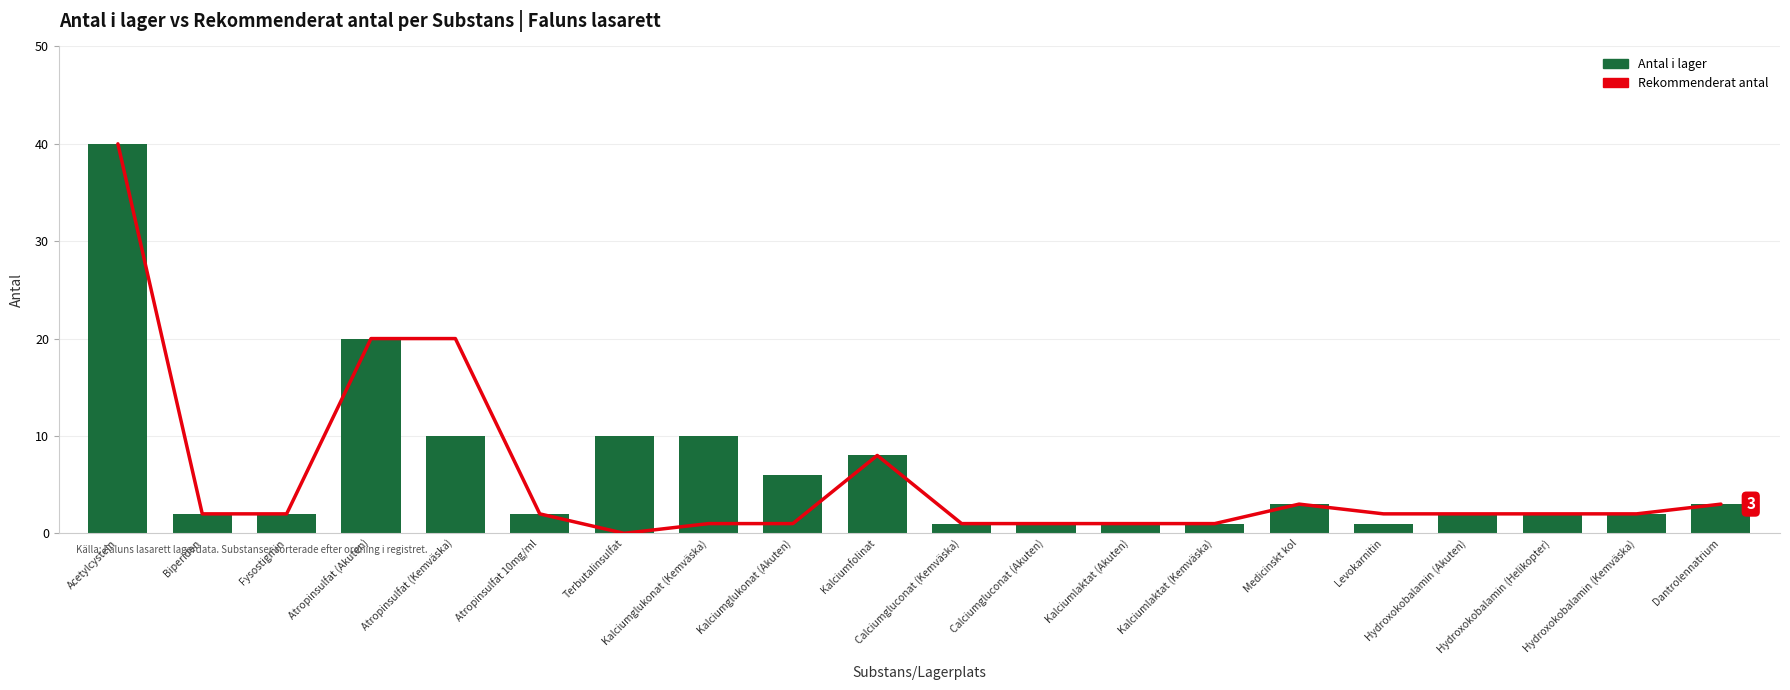

How many series are shown in this chart?

2